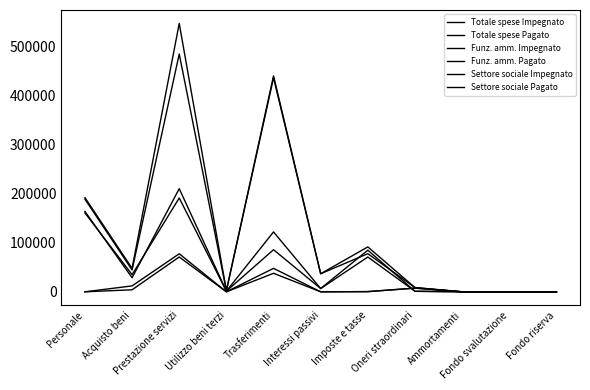

Which series changed the most between Prestazione servizi and Utilizzo beni terzi?

Totale spese Impegnato